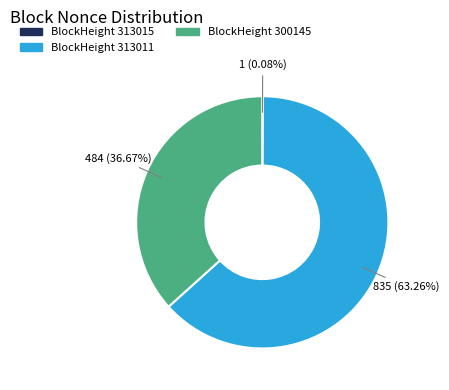

Is there a majority slice in this chart?

Yes